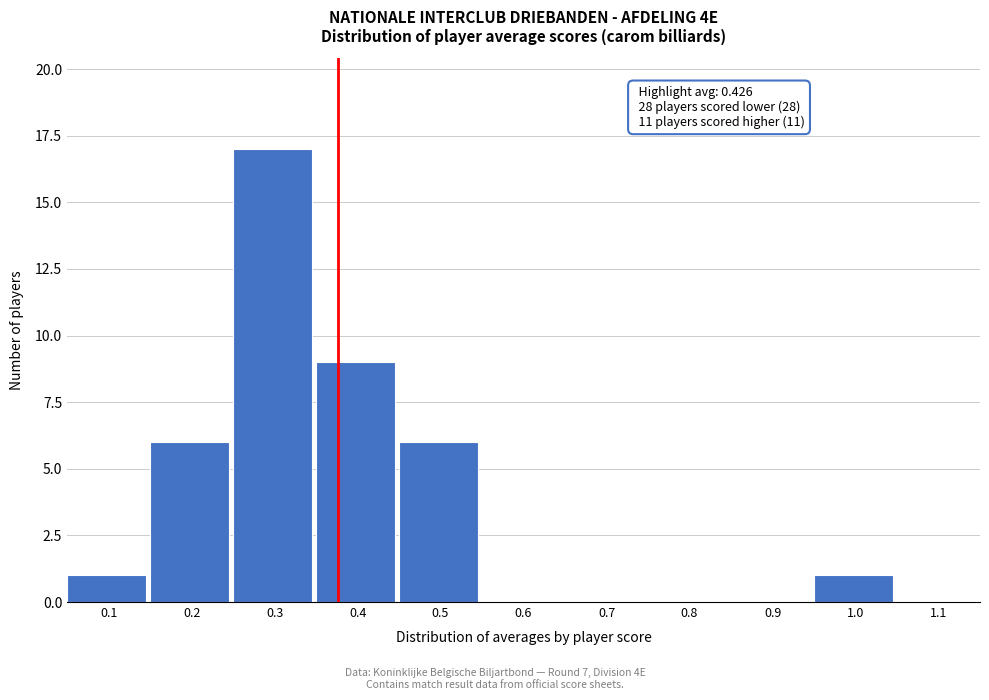

Reading right to left, transcribe all the data shown in this chart.

1.1=0	1.0=1	0.9=0	0.8=0	0.7=0	0.6=0	0.5=6	0.4=9	0.3=17	0.2=6	0.1=1